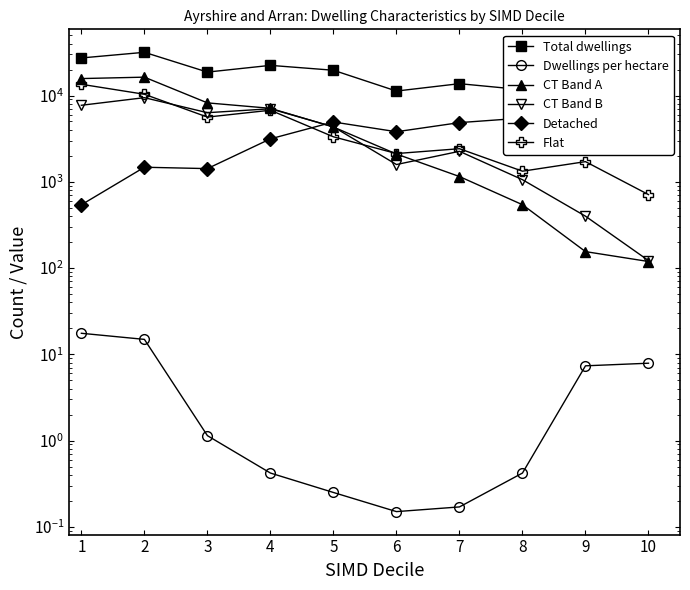

How many values in the Flat series are below 3322?

5